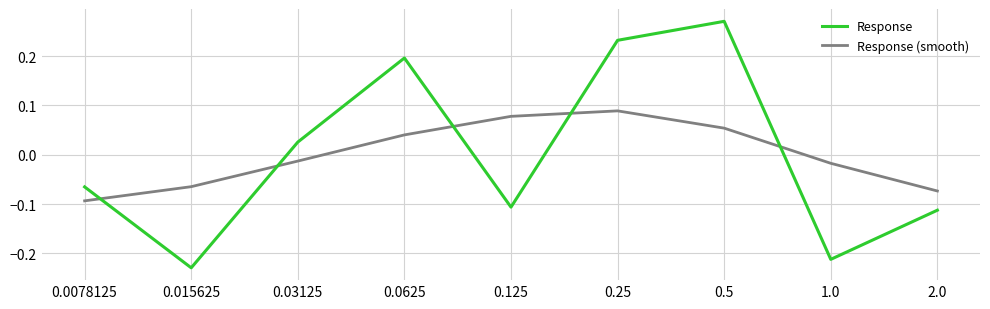

The Response series shows 0.2 at 0.25. True or false?

True